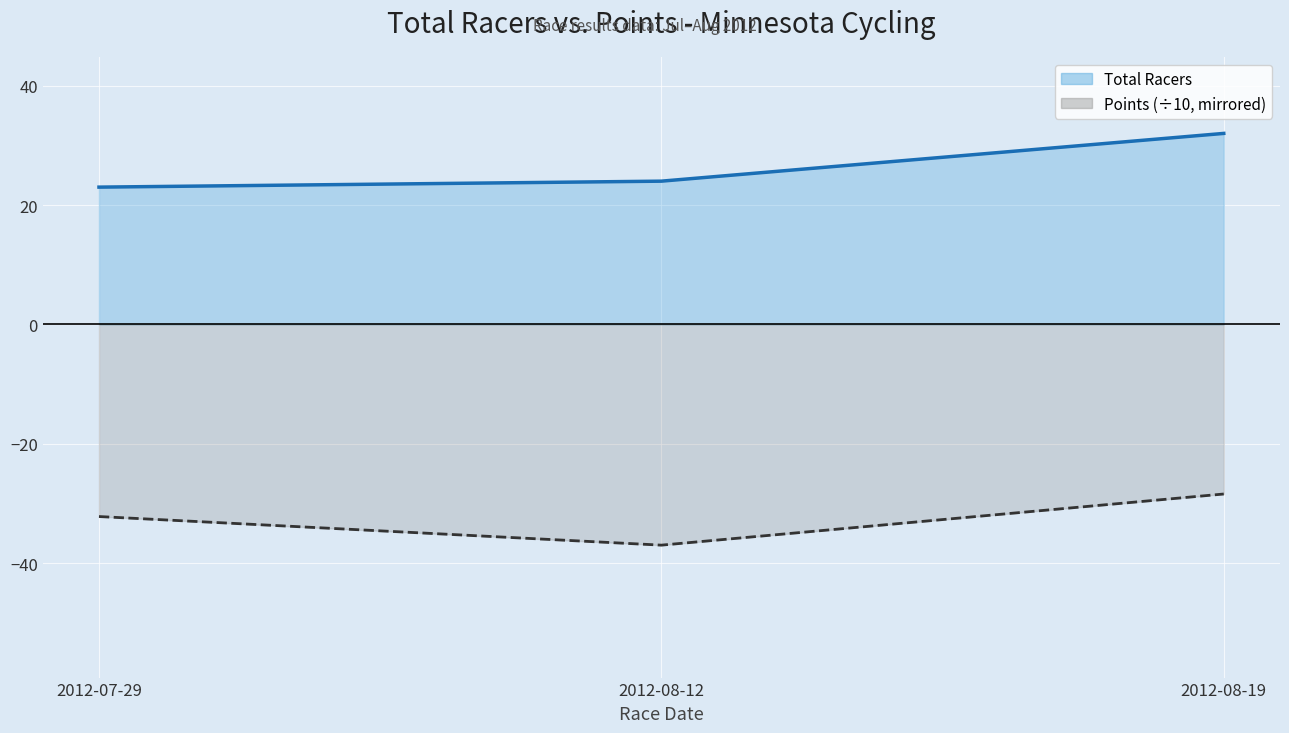

At how many categories does at least one series exceed 0?

3